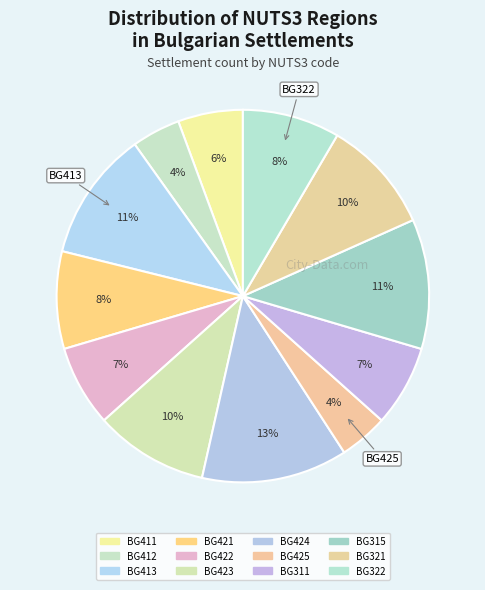

What portion of the pie excludes BG422?

93.0%